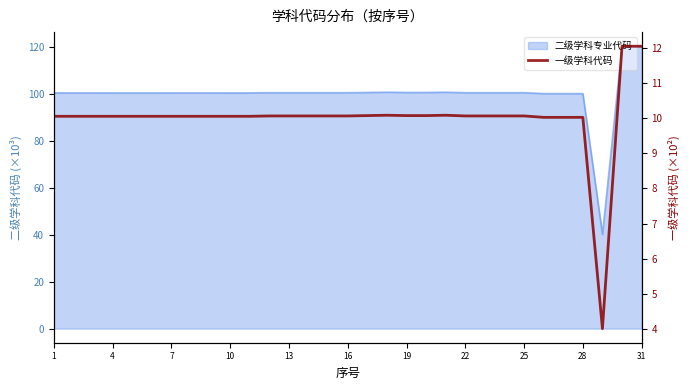

How many values are below 10?

1